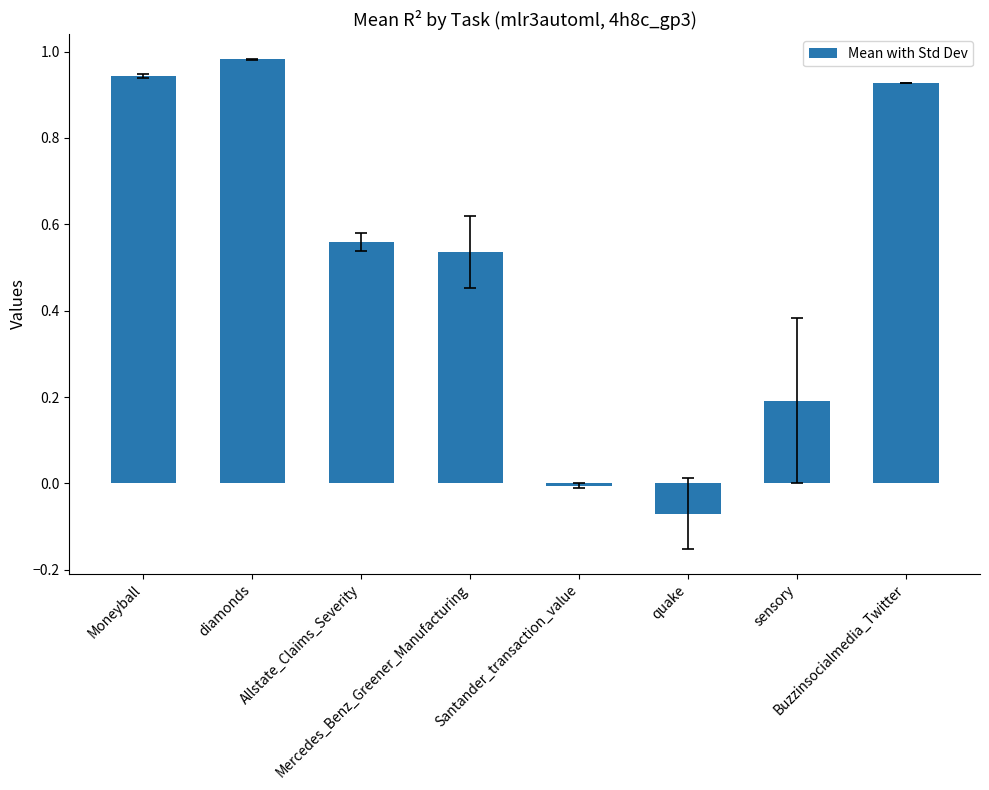

What is the difference between the maximum and minimum values?

1.1